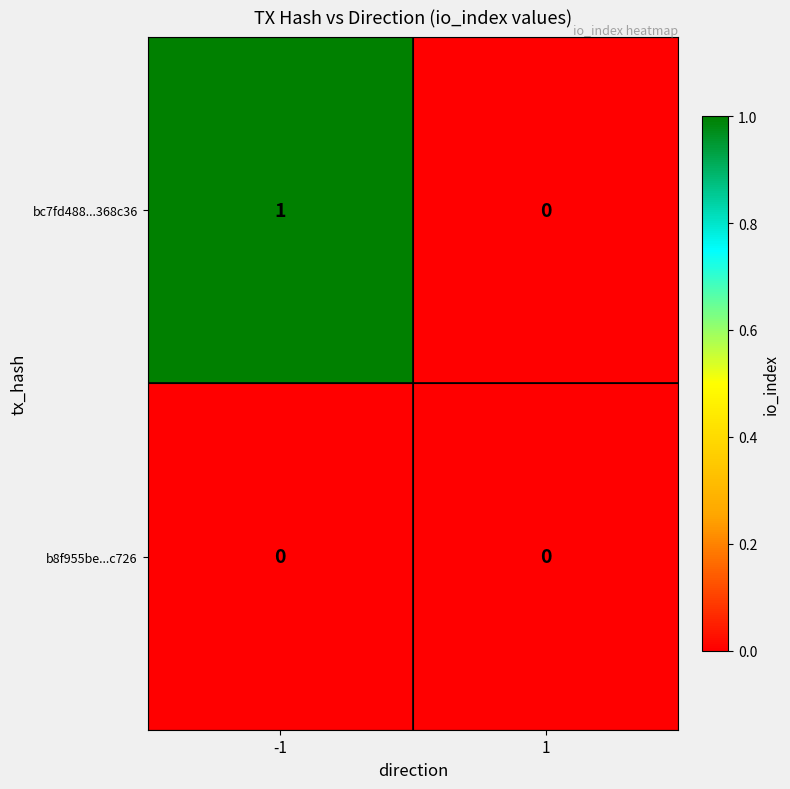

Rank the series by their maximum value, from lowest to highest.

b8f955be...c726, bc7fd488...368c36